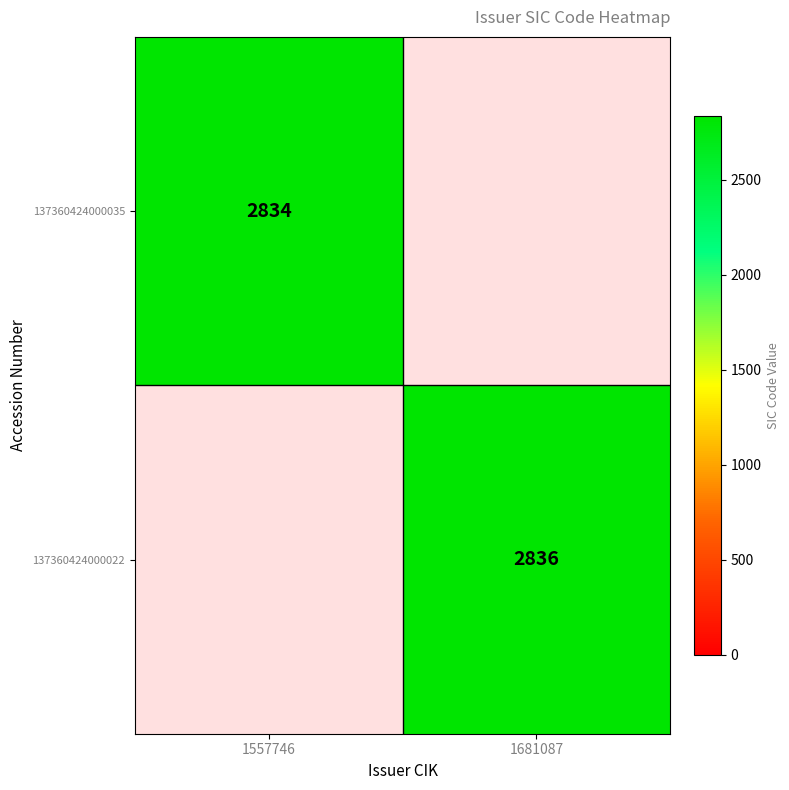

The value of 137360424000022 at 1681087 is 4341. True or false?

False